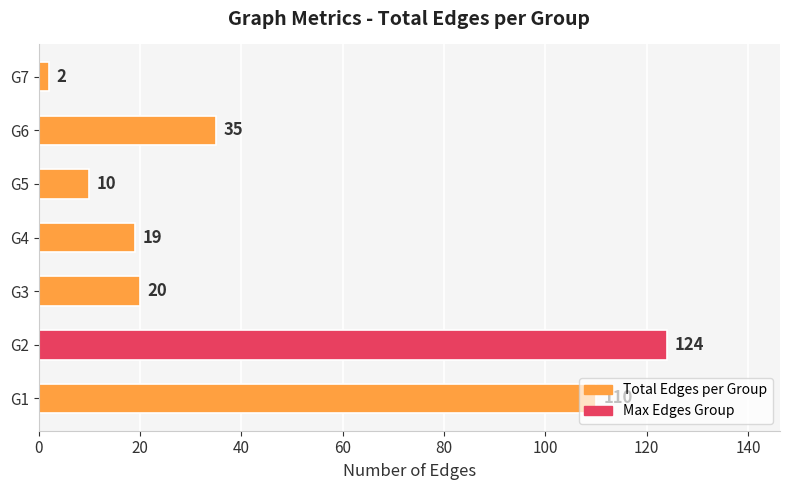

Where is the data nearest to the value 63?

G6